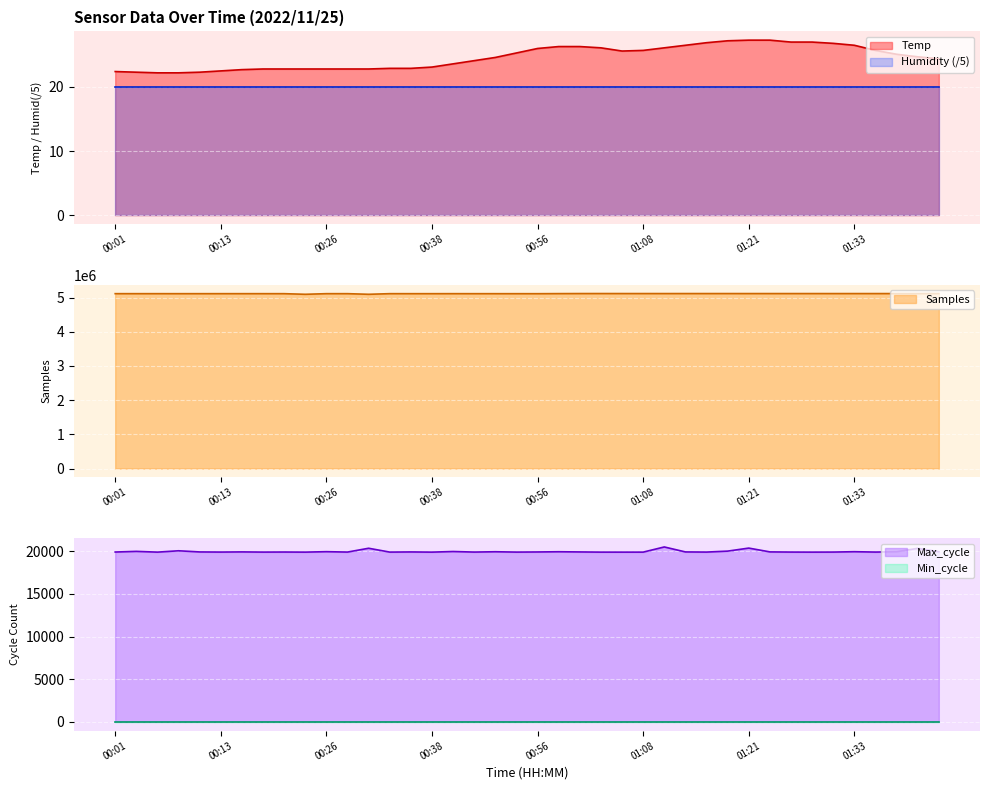

List the labels in order of Max_cycle value, largest first.

01:11, 01:21, 00:31, 01:40, 00:08, 01:18, 00:04, 00:46, 00:26, 01:33, 00:51, 00:58, 01:38, 01:43, 01:23, 00:16, 01:13, 00:11, 00:36, 01:01, 00:56, 00:01, 00:21, 00:13, 00:28, 00:48, 01:26, 01:31, 01:36, 01:16, 00:18, 00:33, 00:53, 00:06, 00:23, 00:38, 01:03, 01:08, 01:28, 01:06